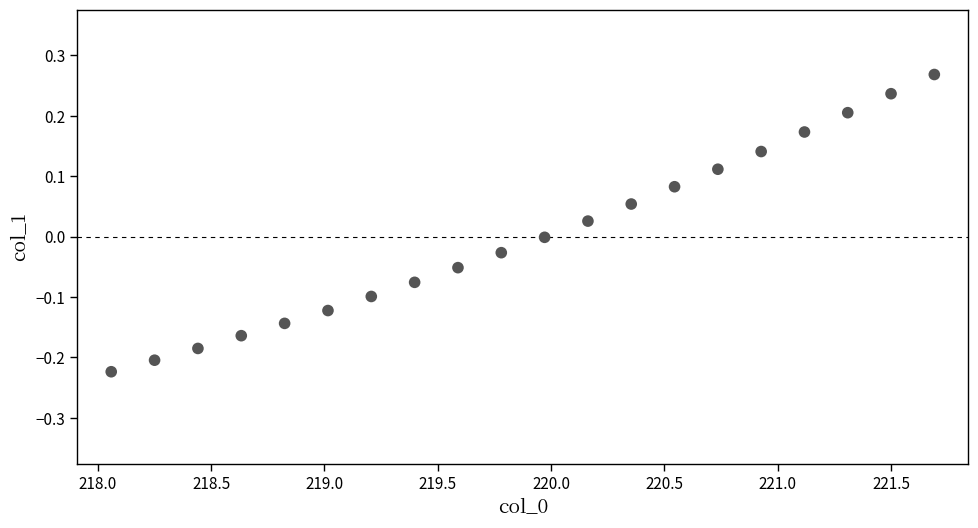

What is the range of X values (max minus min)?

3.6